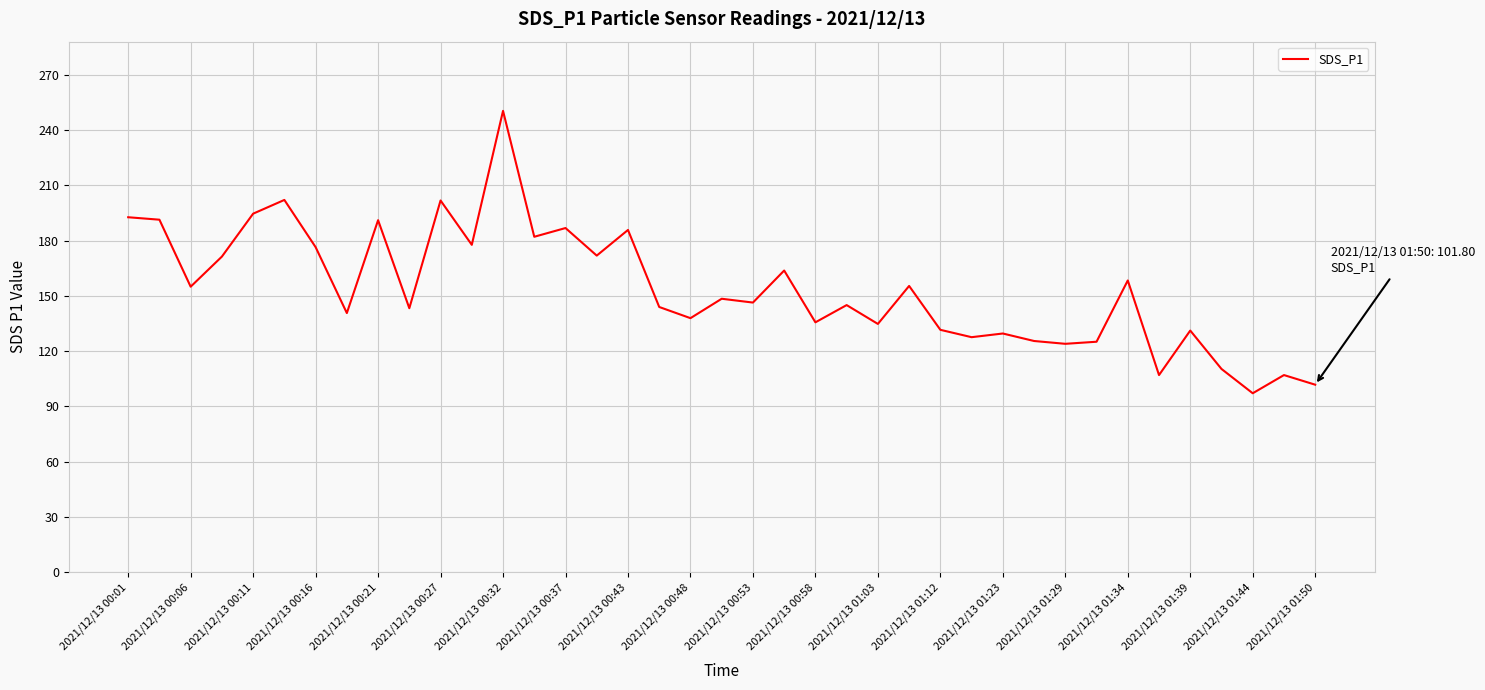

How many series are shown in this chart?

1